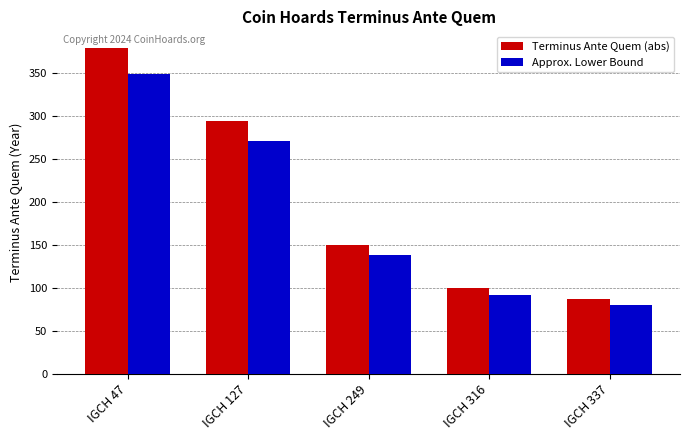

The Terminus Ante Quem (abs) series shows 639.9 at IGCH 47. True or false?

False